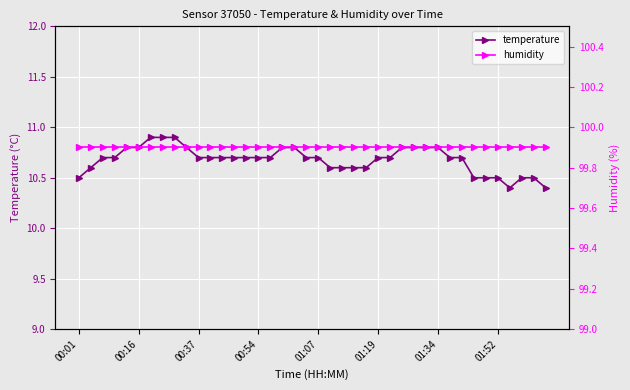

Count the temperature values in the range 10 to 11.

40